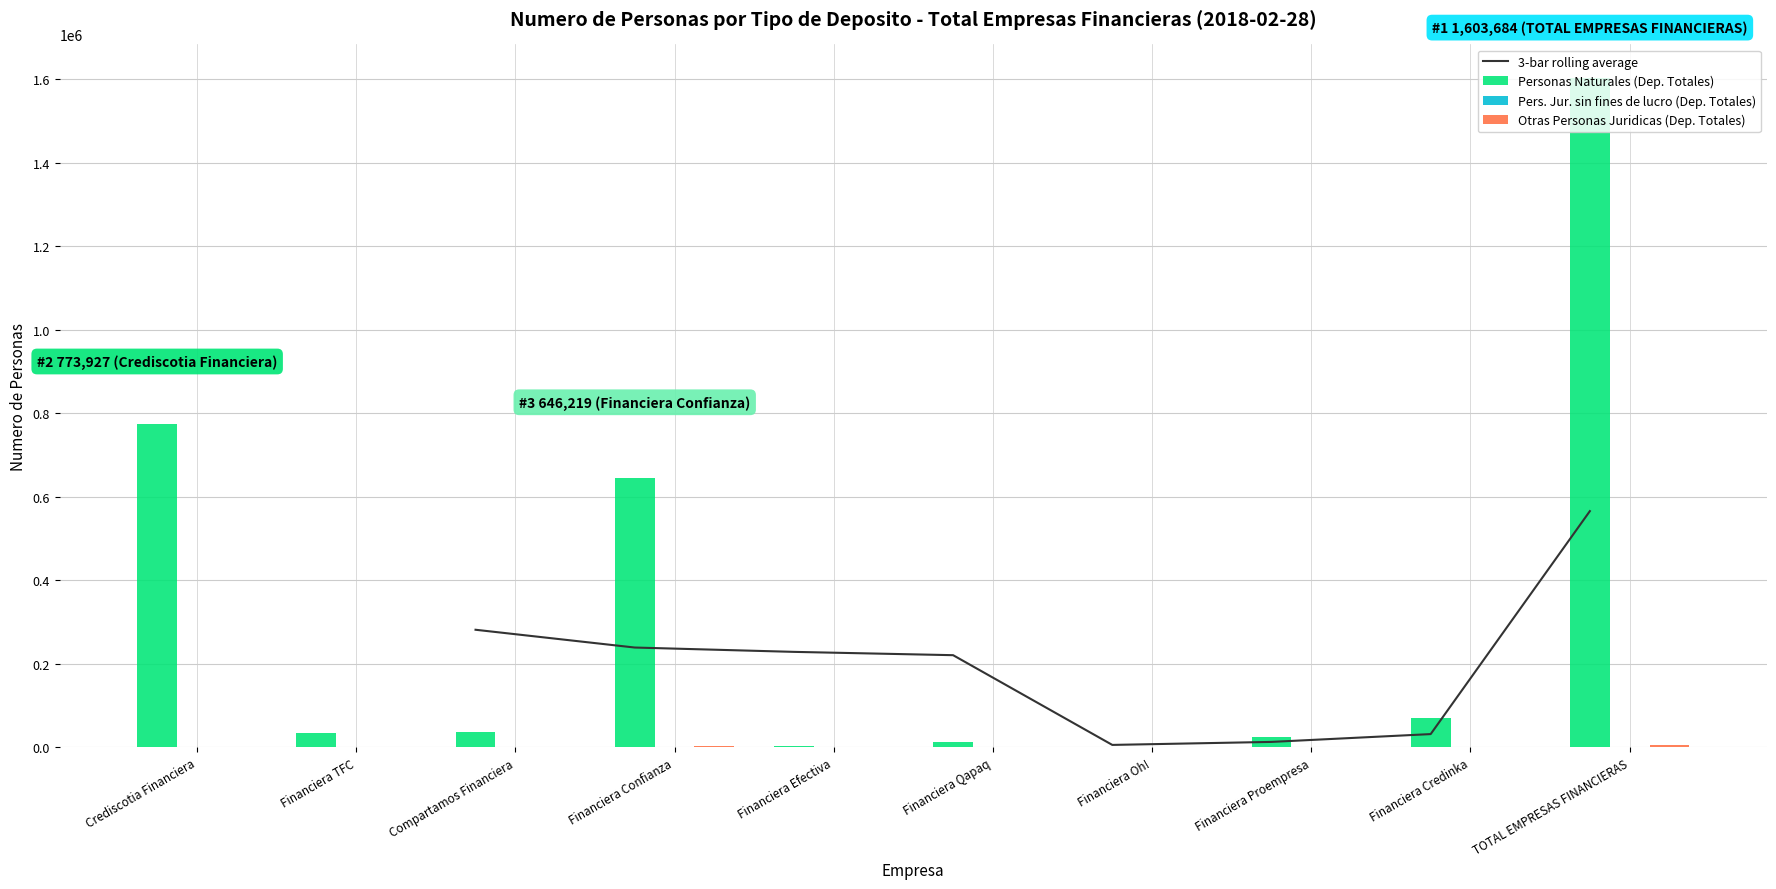

List the series in order of their peak value, lowest first.

Pers. Jur. sin fines de lucro (Dep. Totales), Otras Personas Juridicas (Dep. Totales), Personas Naturales (Dep. Totales)